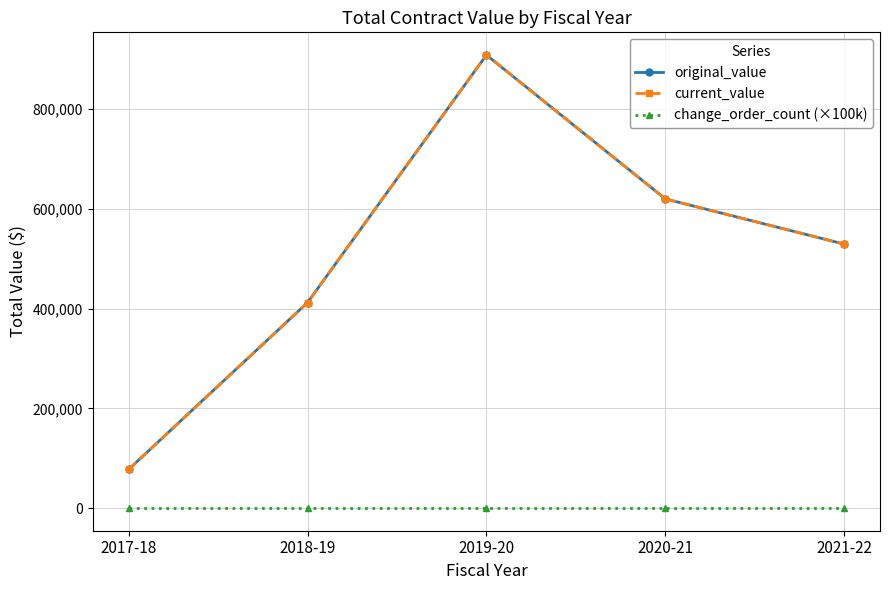

Reading left to right, what are all the values shown in this chart?

original_value: 77450.0	411961.9	908503.5	619939.0	529263.4
current_value: 77450.0	411961.9	908503.5	619939.0	529263.4
change_order_count (×100k): 0.0	0.0	0.0	0.0	0.0